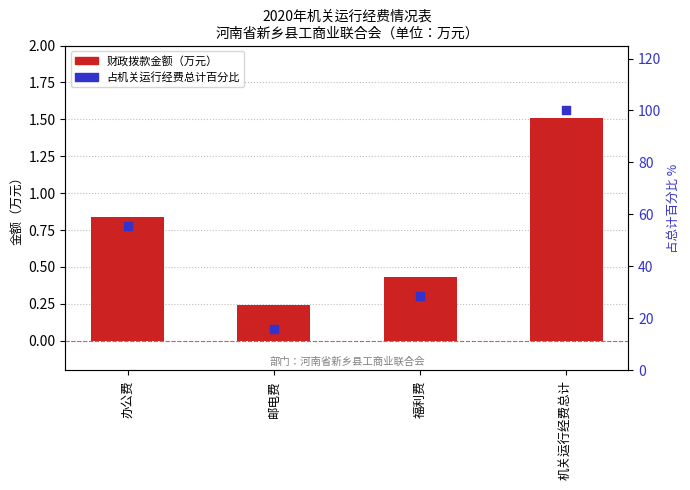

At which category is the sum across all series the highest?

机关运行经费总计